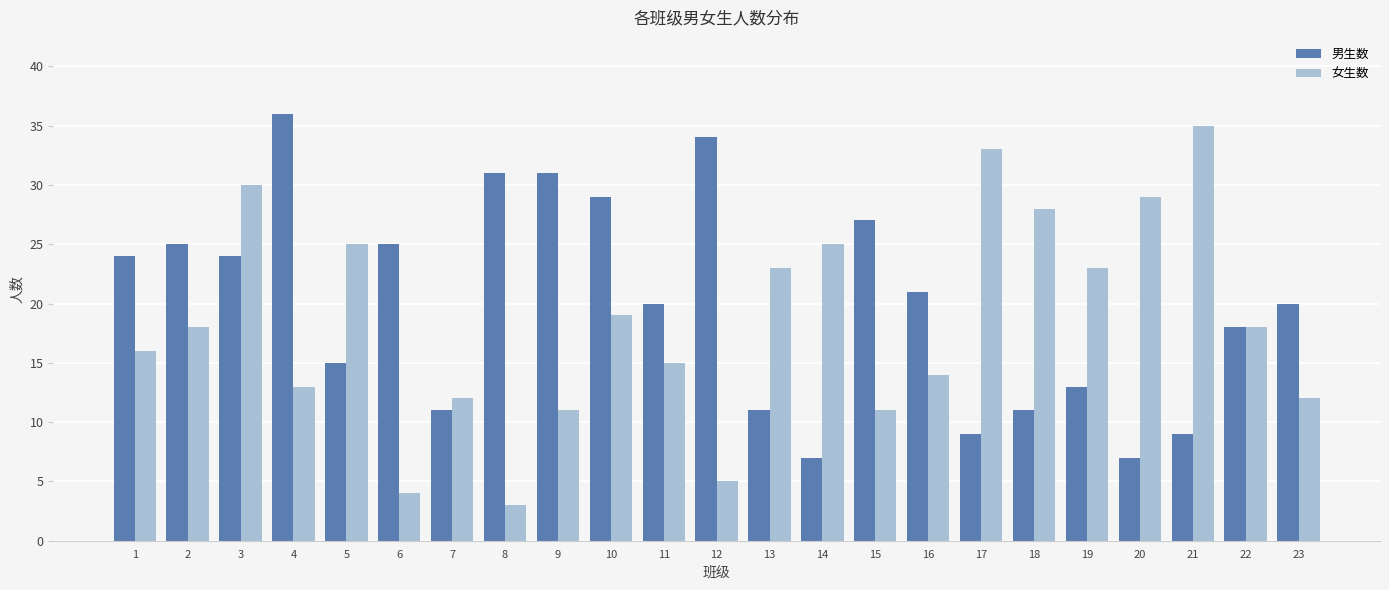

What is the value of the 男生数 bar at the 23rd from the left?

20